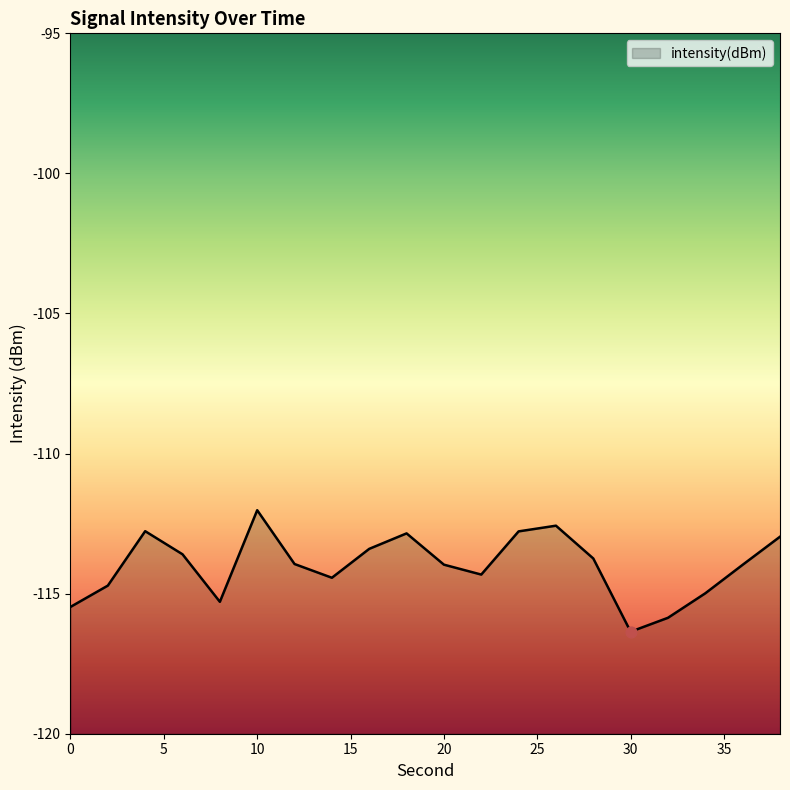

Which has a higher value, 26 or 36?

26